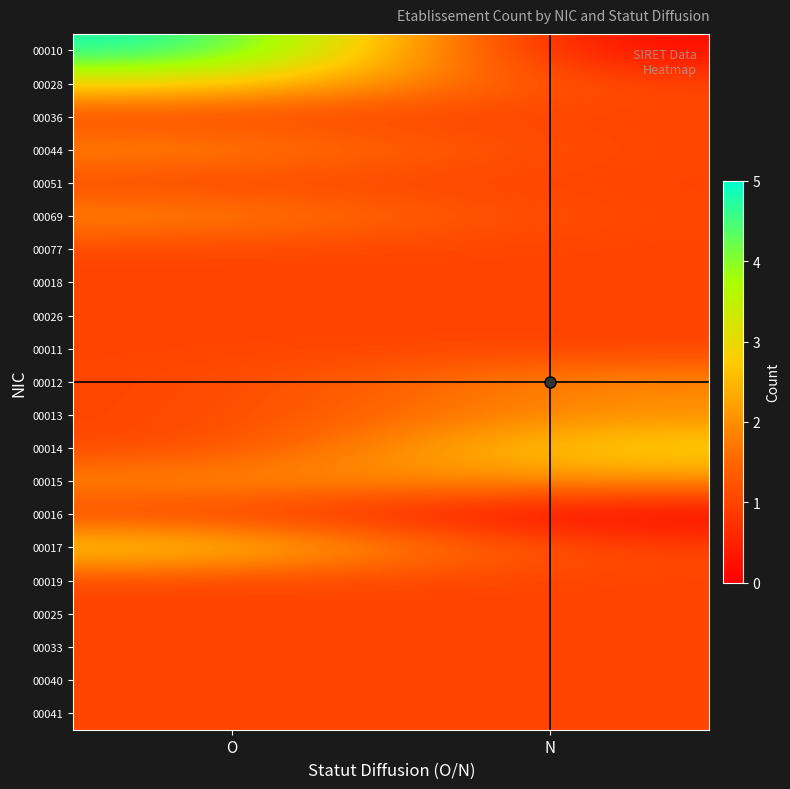

How many distinct data groups are displayed?

21